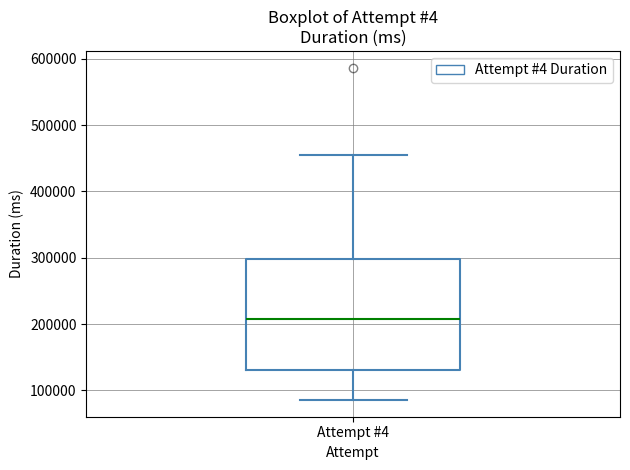

Where does the lower whisker of the box for Attempt #4 end on the y-axis? The values are not printed on the chart, so give them approximately, as read against the axis.

90000